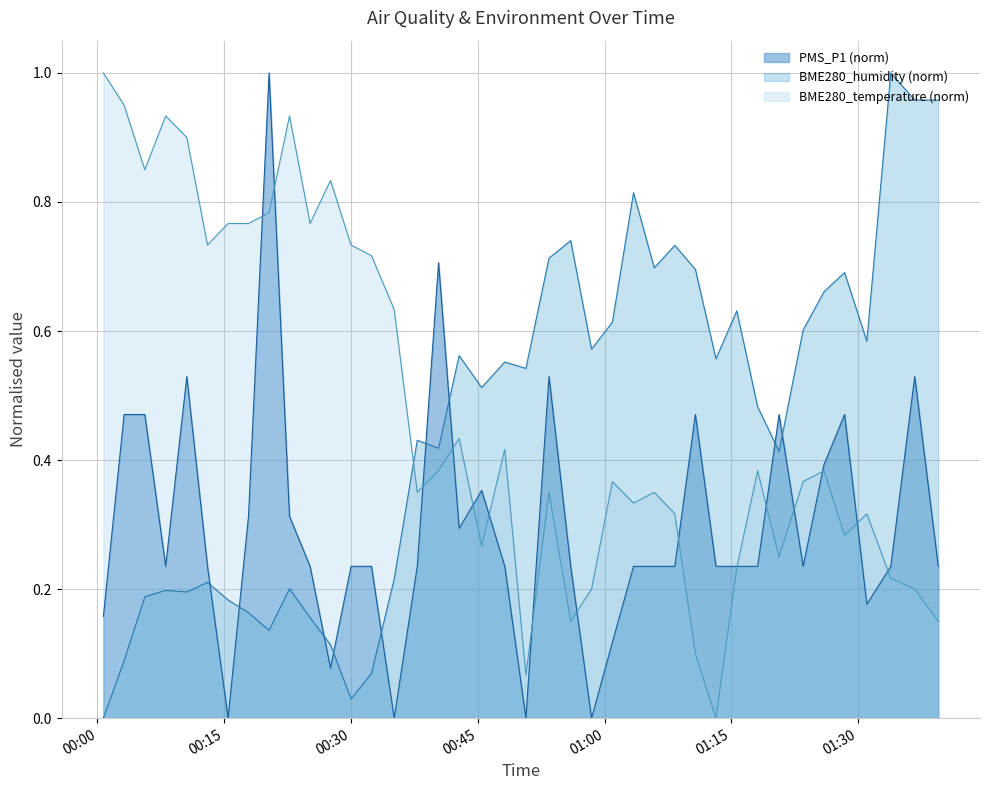

After their last crossing, which series has the higher values: PMS_P1 (norm) or BME280_humidity (norm)?

BME280_humidity (norm)